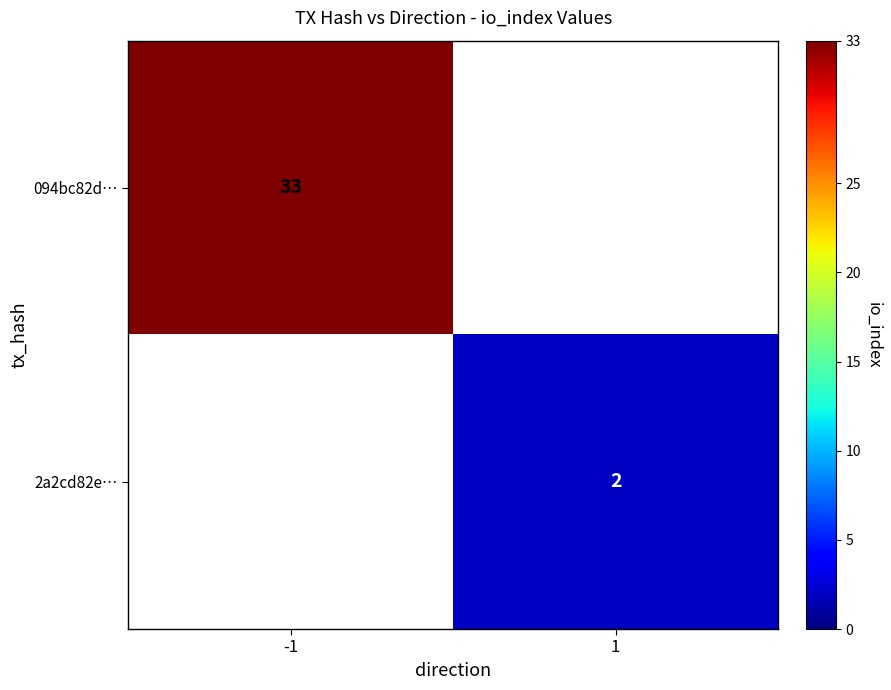

How many distinct data groups are displayed?

2